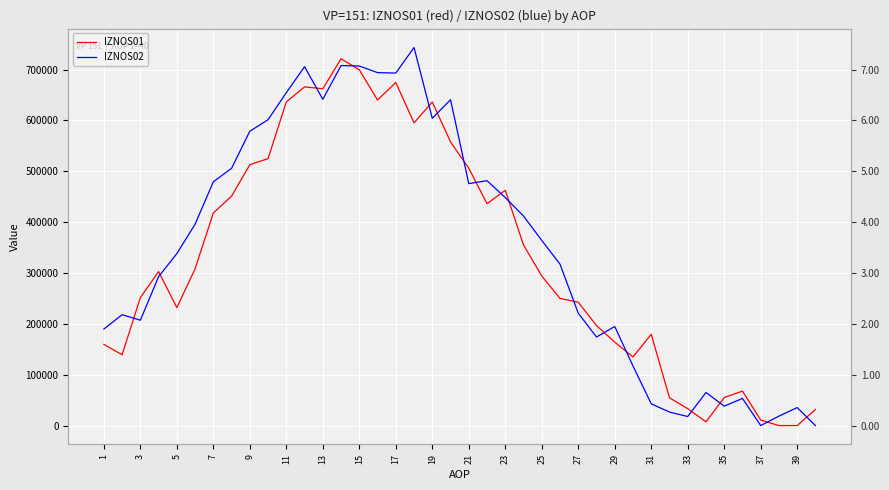

Between 17 and 23, which series saw the biggest shift?

IZNOS02